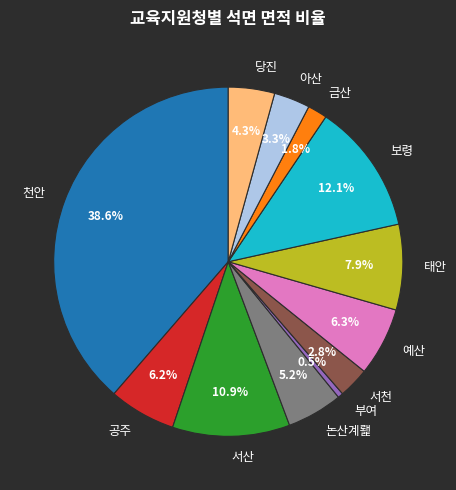

How many segments does this pie chart have?

12